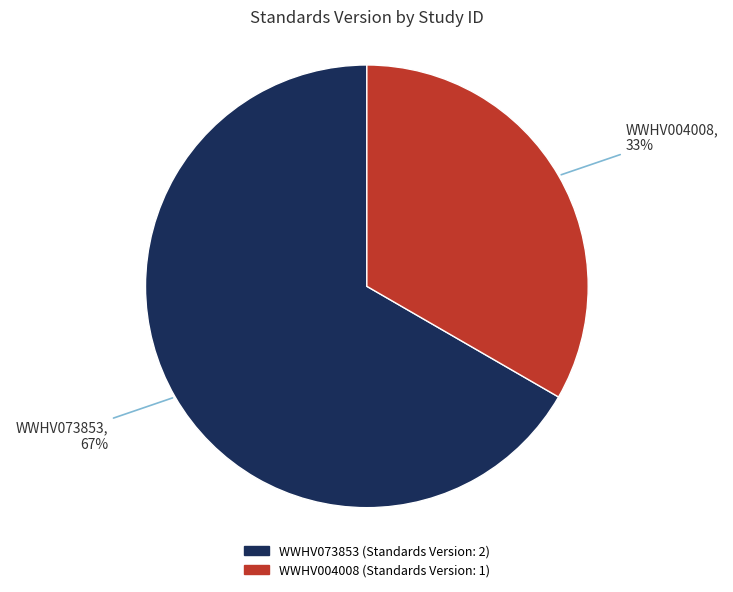

Is there any slice that represents more than half of the pie?

Yes